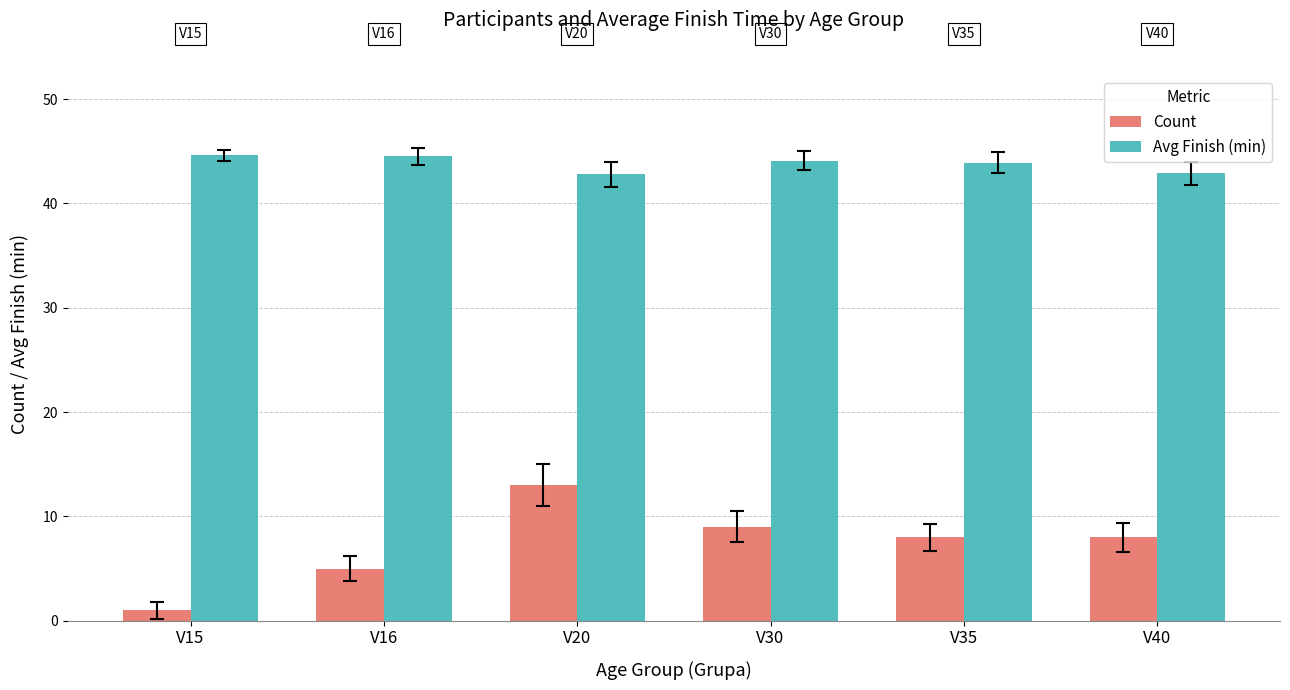

Are the bars grouped side by side (vs. stacked)?

Yes